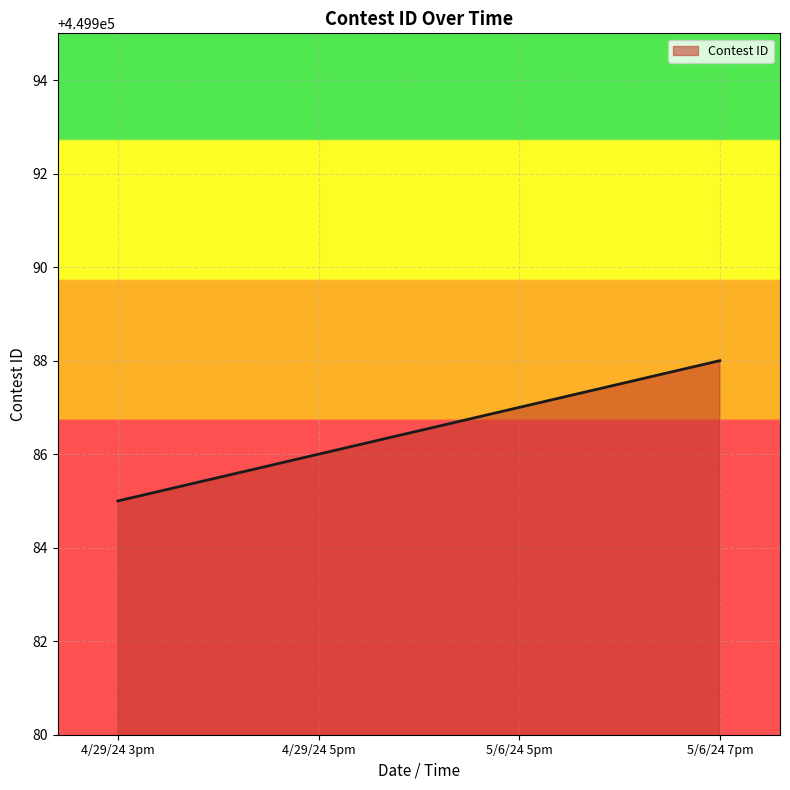

How many series are shown in this chart?

1